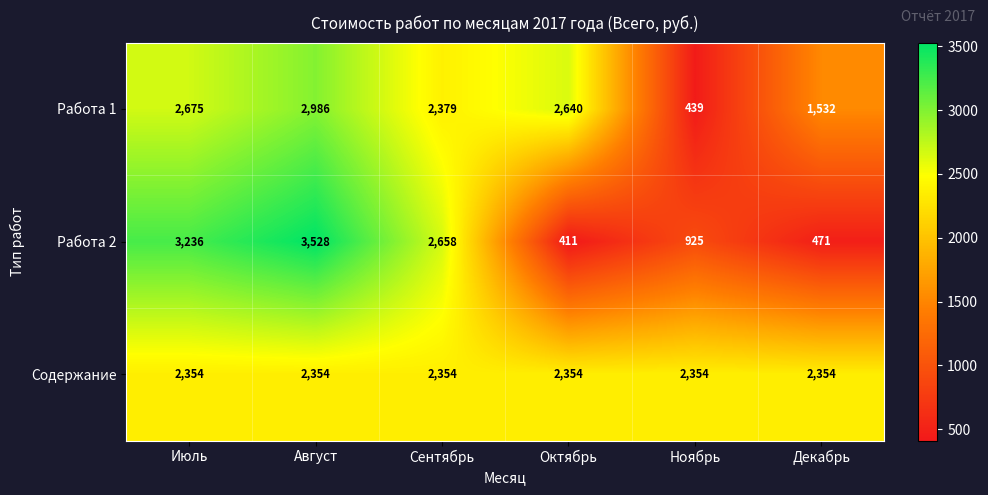

At how many categories does at least one series exceed 3009?

2